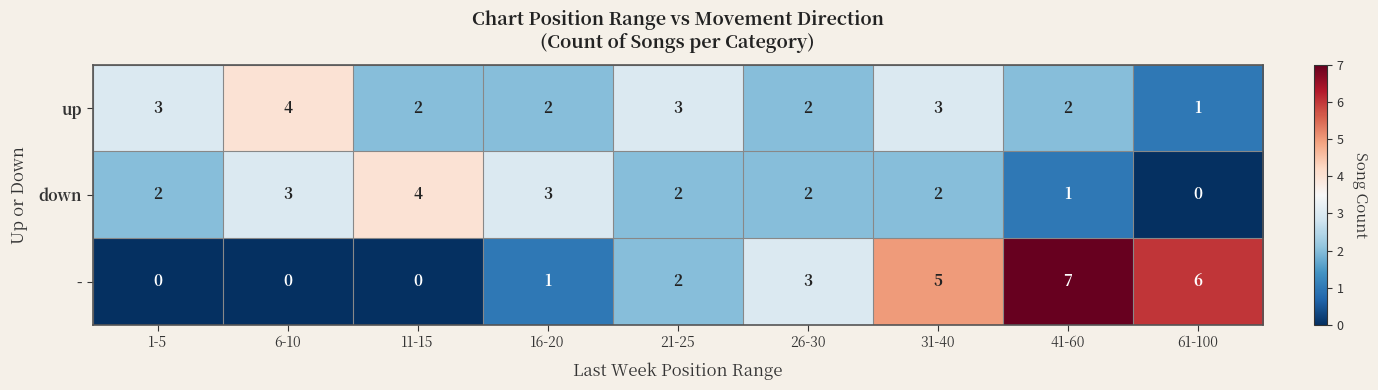

Rank the series by their average value, from highest to lowest.

-, up, down